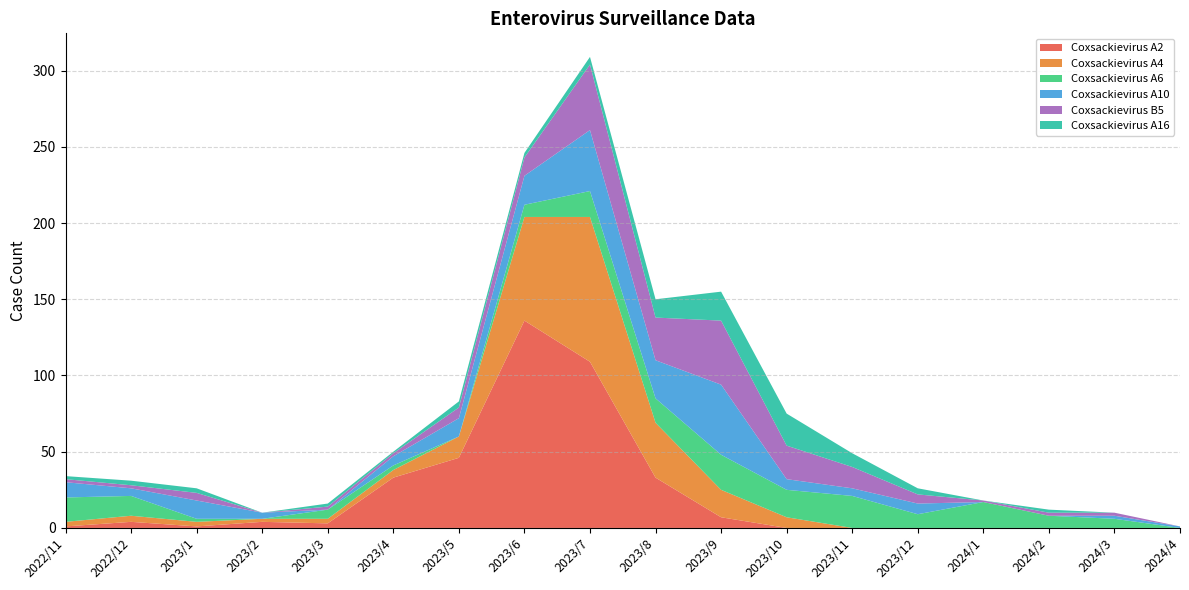

Reading left to right, what are all the values shown in this chart?

Coxsackievirus A2: 2022/11=1	2022/12=4	2023/1=1	2023/2=4	2023/3=3	2023/4=33	2023/5=46	2023/6=136	2023/7=109	2023/8=33	2023/9=7	2023/10=0	2023/11=0	2023/12=0	2024/1=0	2024/2=0	2024/3=0	2024/4=0
Coxsackievirus A4: 2022/11=3	2022/12=4	2023/1=3	2023/2=2	2023/3=3	2023/4=5	2023/5=14	2023/6=68	2023/7=95	2023/8=36	2023/9=18	2023/10=7	2023/11=0	2023/12=0	2024/1=0	2024/2=0	2024/3=0	2024/4=0
Coxsackievirus A6: 2022/11=16	2022/12=13	2023/1=2	2023/2=0	2023/3=6	2023/4=3	2023/5=0	2023/6=8	2023/7=17	2023/8=16	2023/9=23	2023/10=18	2023/11=21	2023/12=9	2024/1=17	2024/2=8	2024/3=6	2024/4=0
Coxsackievirus A10: 2022/11=10	2022/12=5	2023/1=12	2023/2=4	2023/3=0	2023/4=6	2023/5=12	2023/6=19	2023/7=40	2023/8=25	2023/9=46	2023/10=7	2023/11=5	2023/12=7	2024/1=0	2024/2=0	2024/3=2	2024/4=1
Coxsackievirus B5: 2022/11=2	2022/12=2	2023/1=5	2023/2=0	2023/3=2	2023/4=2	2023/5=7	2023/6=12	2023/7=43	2023/8=28	2023/9=42	2023/10=22	2023/11=14	2023/12=6	2024/1=1	2024/2=2	2024/3=2	2024/4=0
Coxsackievirus A16: 2022/11=2	2022/12=3	2023/1=3	2023/2=0	2023/3=2	2023/4=1	2023/5=4	2023/6=3	2023/7=5	2023/8=12	2023/9=19	2023/10=21	2023/11=9	2023/12=4	2024/1=0	2024/2=2	2024/3=0	2024/4=0